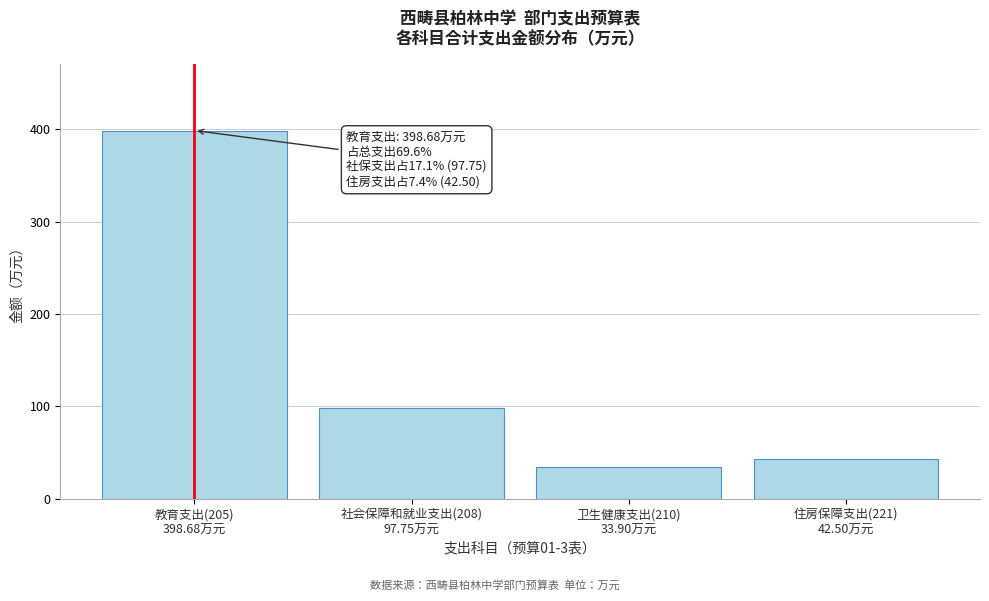

Reading right to left, list all the values displayed in this chart.

42.5	33.9	97.8	398.7